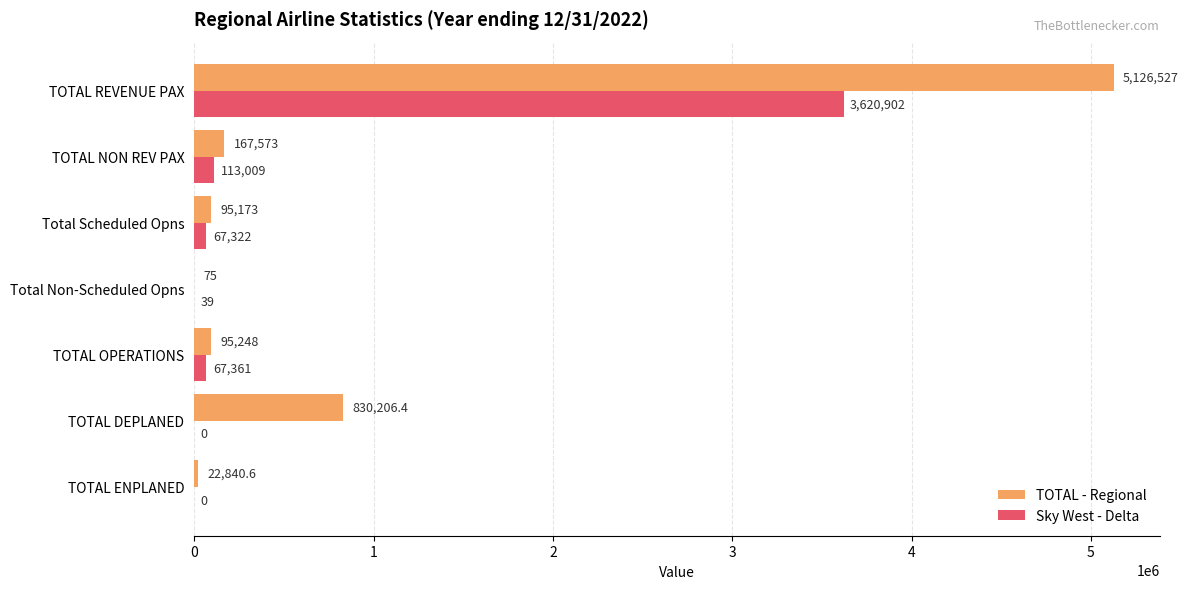

The value of TOTAL - Regional at Total Scheduled Opns is 95173.0. True or false?

True